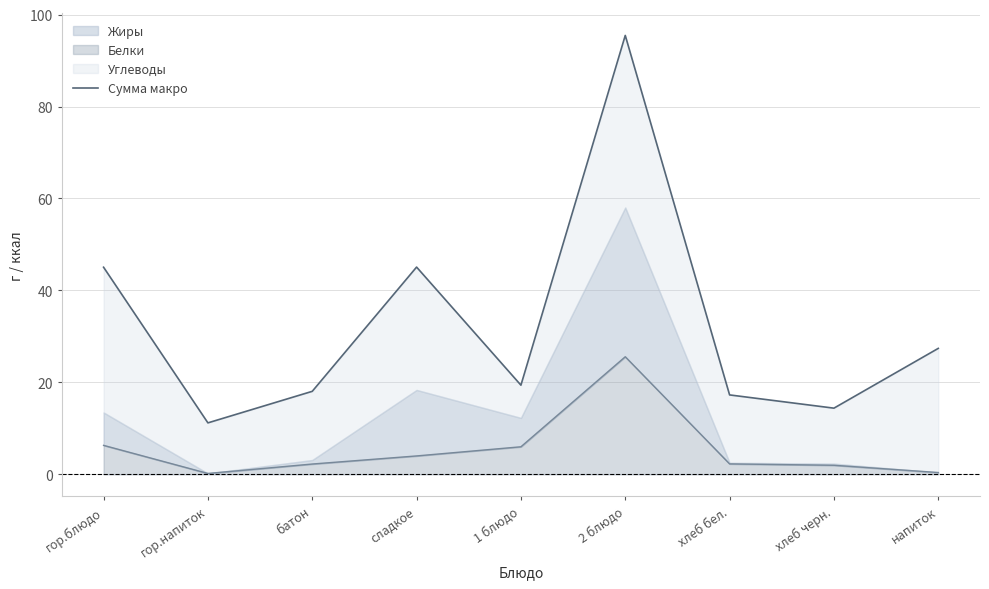

What is the change in value from батон to хлеб бел.?

-0.8